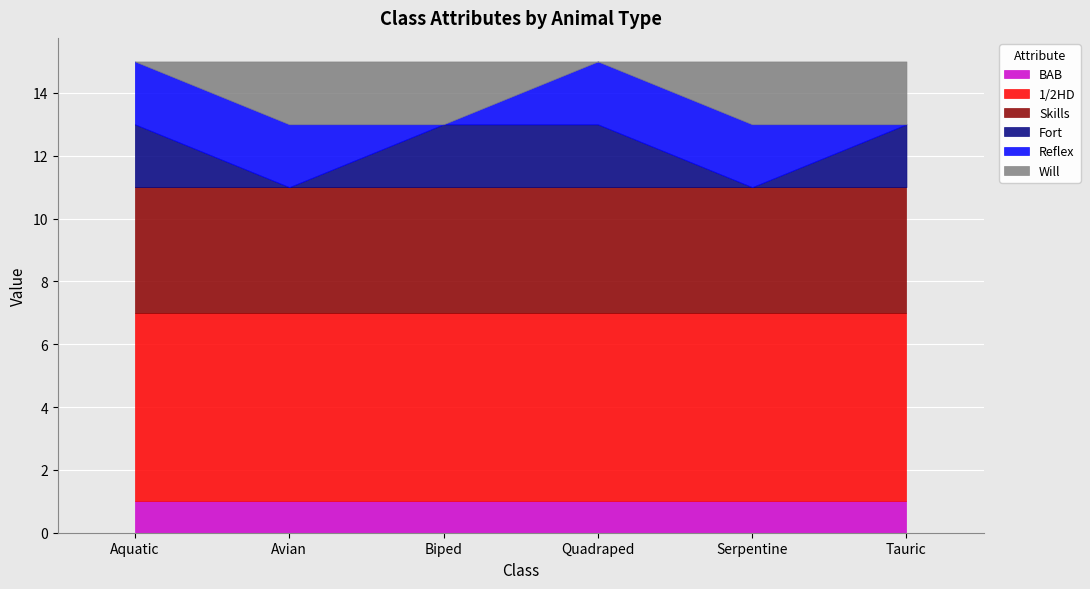

What is the label of the 6th point from the right?

Aquatic